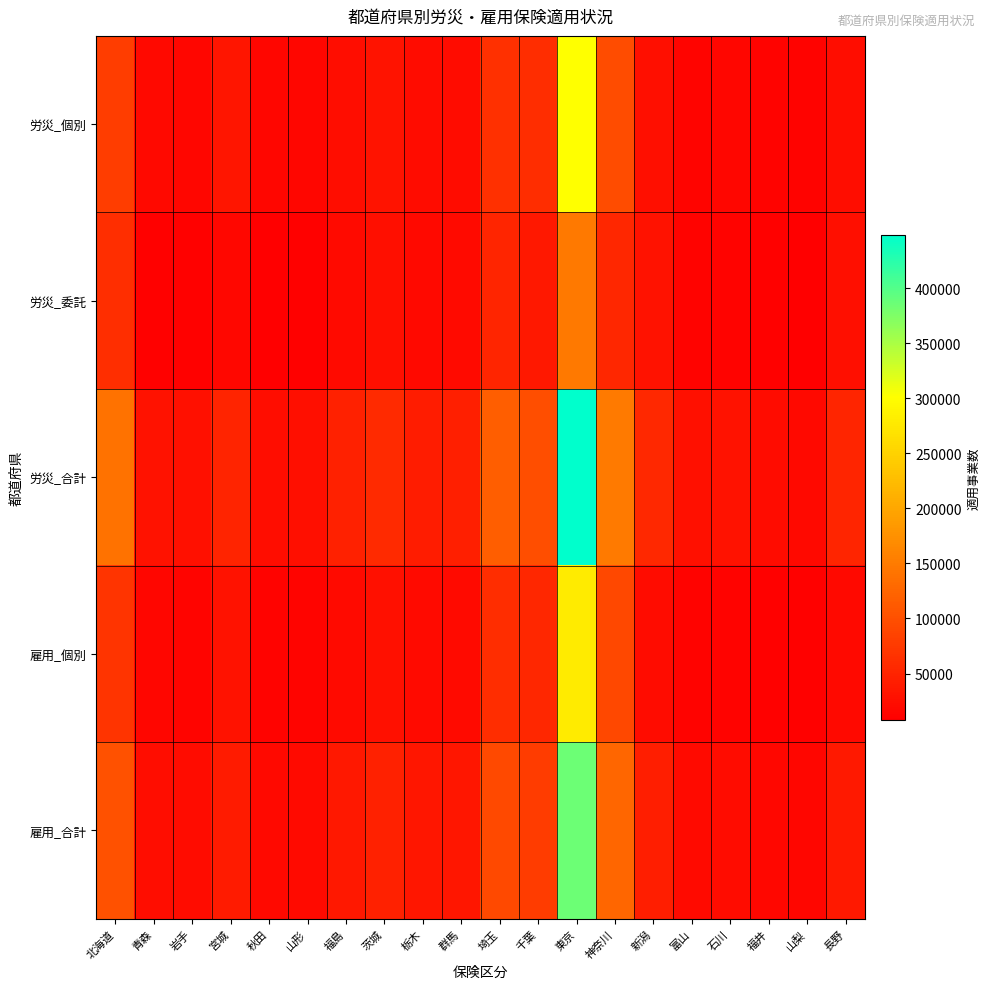

Which series changed the most between 神奈川 and 富山?

労災_合計